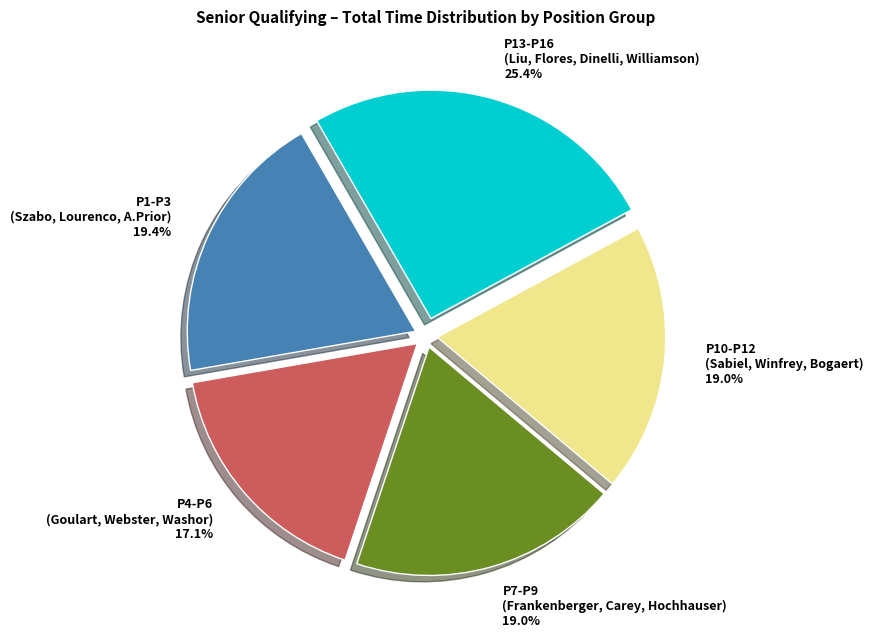

Which slice is the largest?

P13-P16 (Liu, Flores, Dinelli, Williamson)